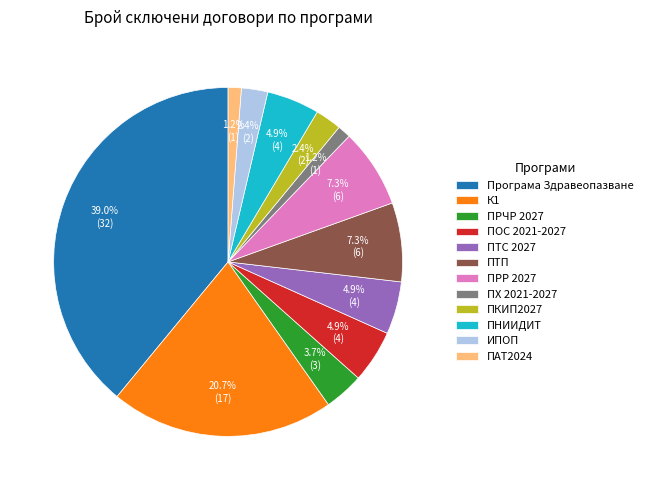

How many segments does this pie chart have?

12